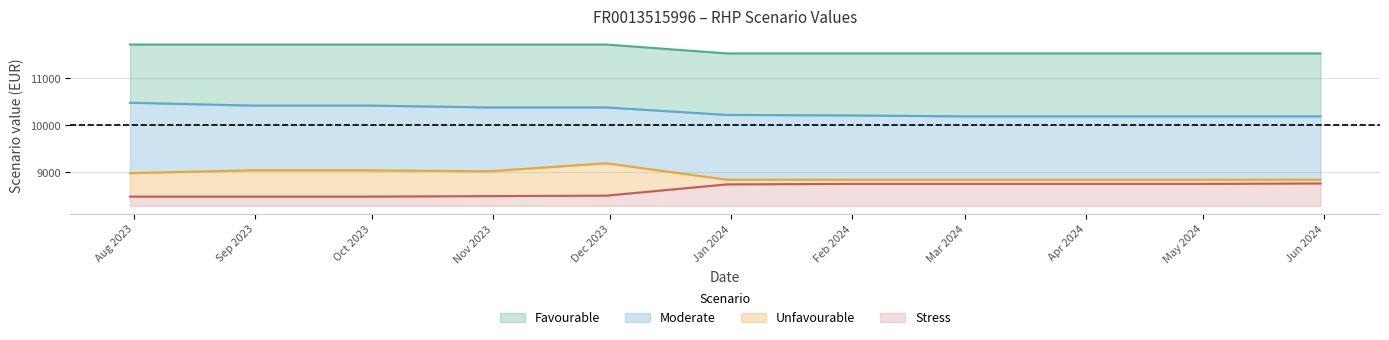

True or false: Unfavourable has a value of 9020 at 2023-10-31.

True